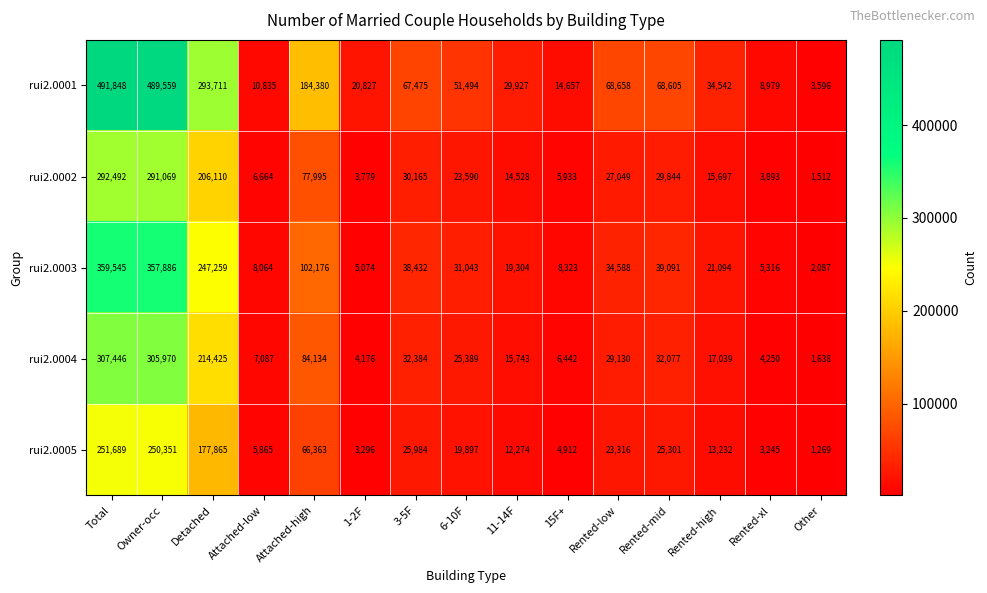

Which series has the largest range (max minus min)?

rui2.0001